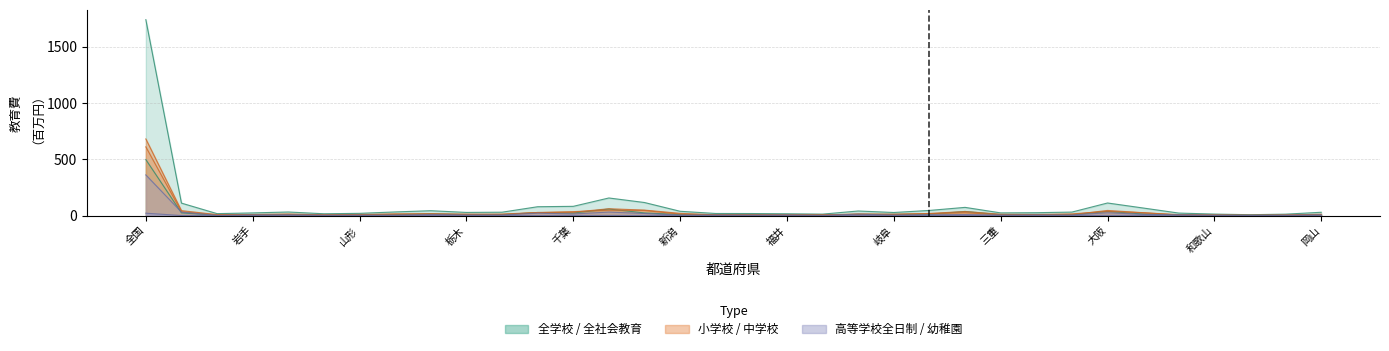

Which has a higher value, 18 or 10?

10